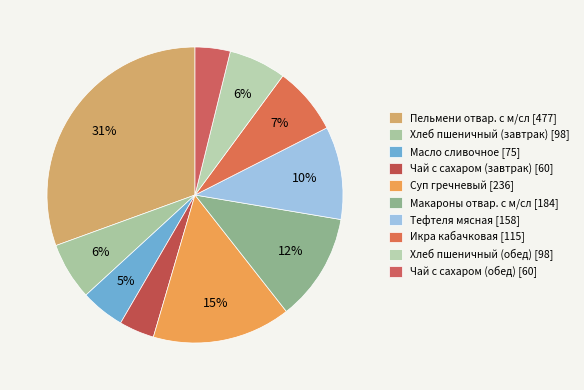

What percentage is the Хлеб пшеничный (обед) slice, to the nearest percent?

6%